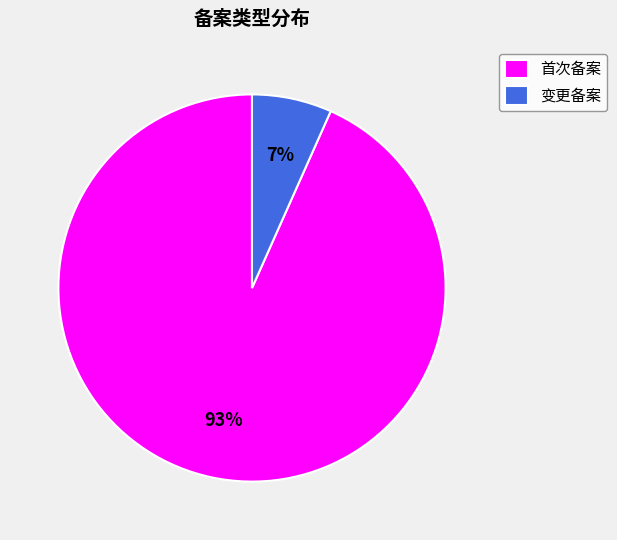

What is the smallest slice in the pie chart?

变更备案